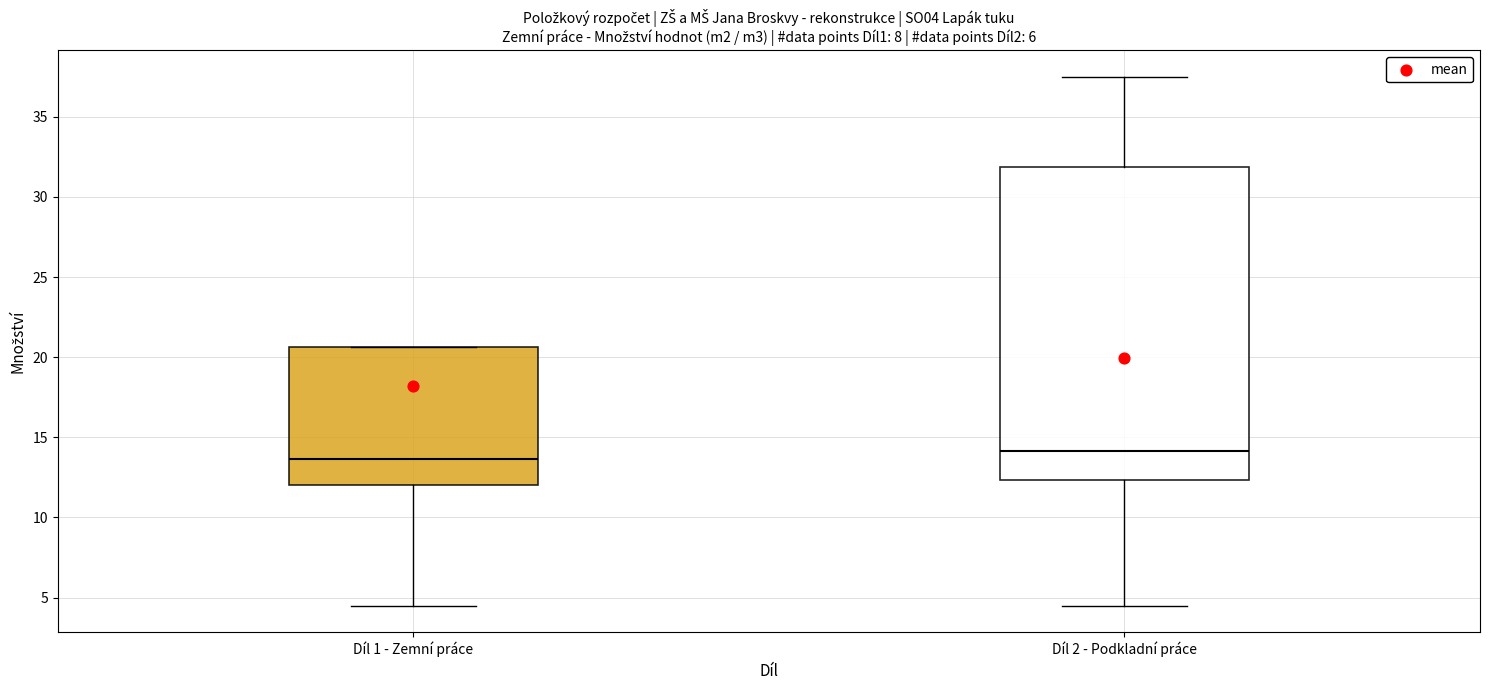

Where is the upper edge of the box for Díl 2 - Podkladní práce on the y-axis? The values are not printed on the chart, so give them approximately, as read against the axis.

32.0